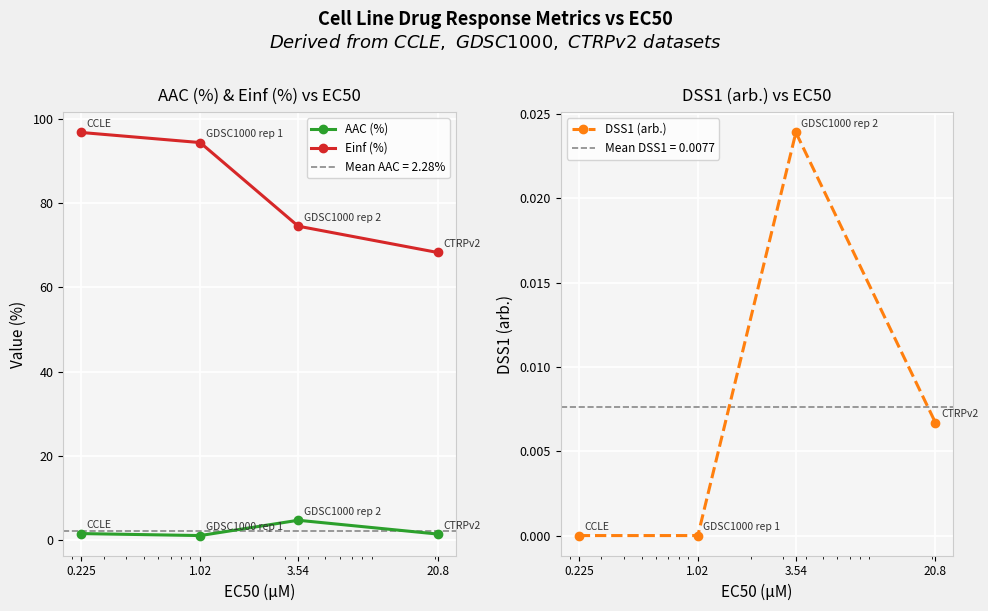

Between 20.8 and 0.225, which is larger?

0.225